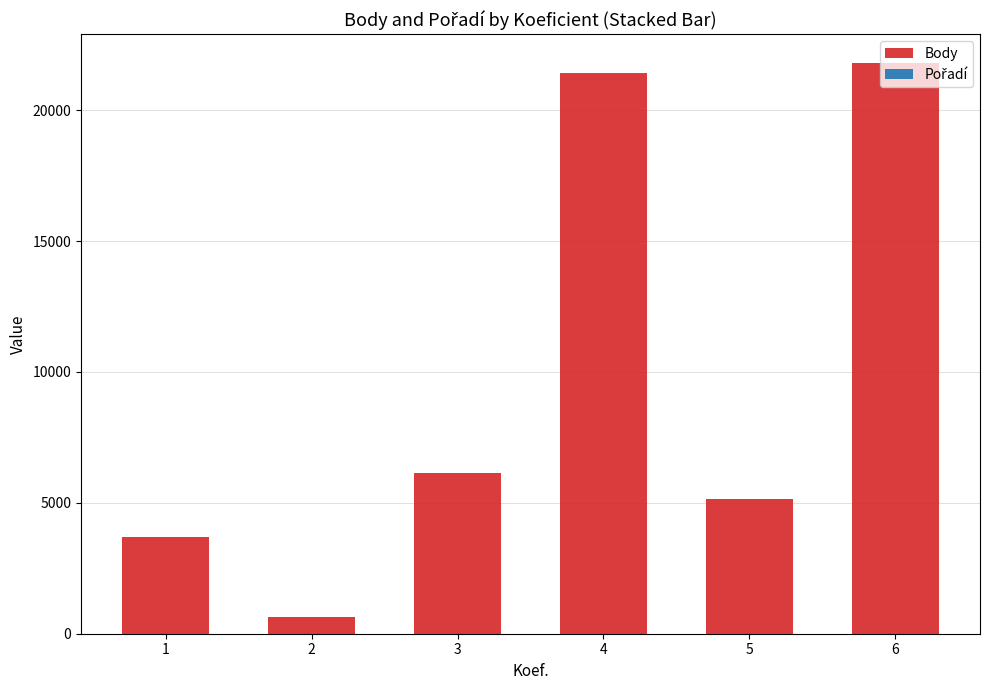

What is the total value across all series at 1?

3697